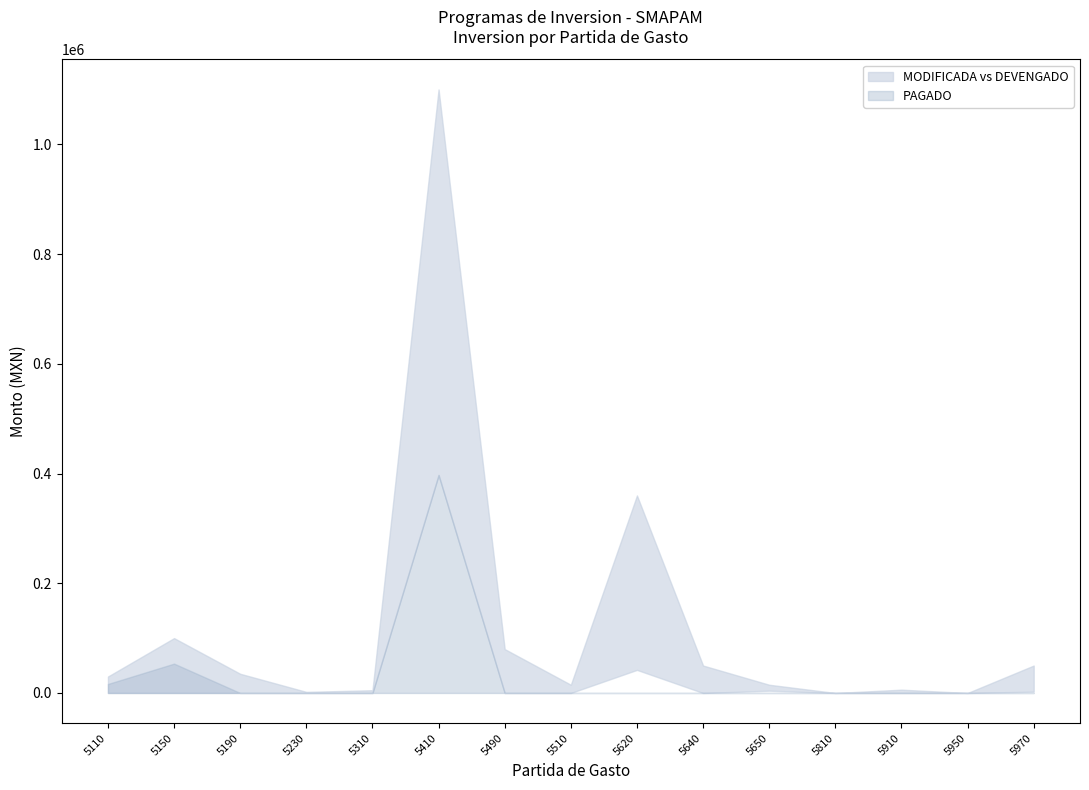

How many positive values does the DEVENGADO series have?

4